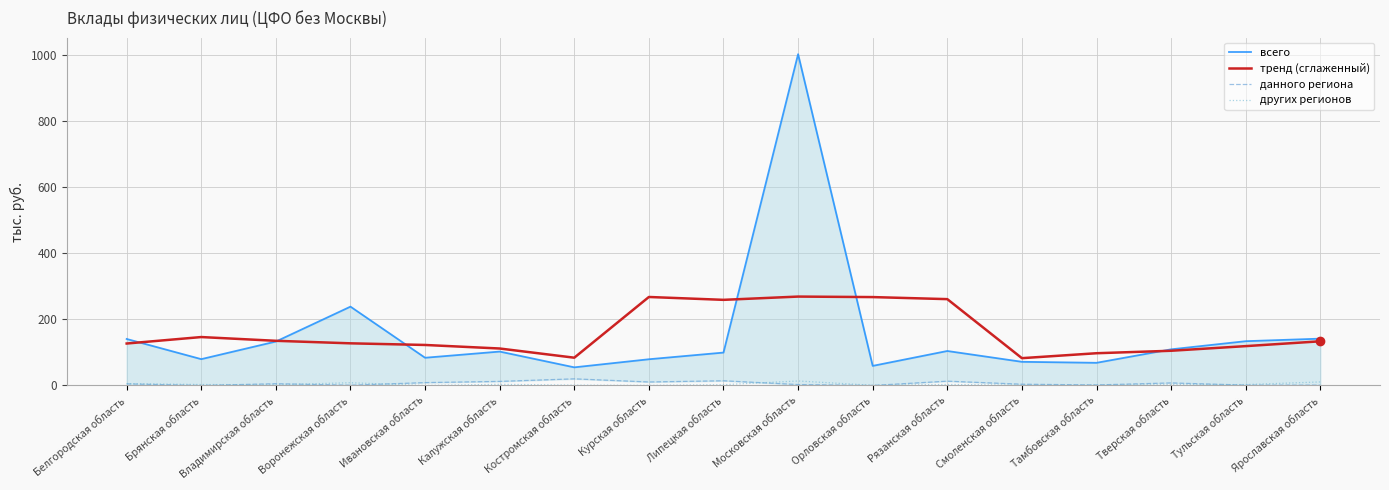

What are all the series names shown in the legend?

всего, тренд (сглаженный), данного региона, других регионов